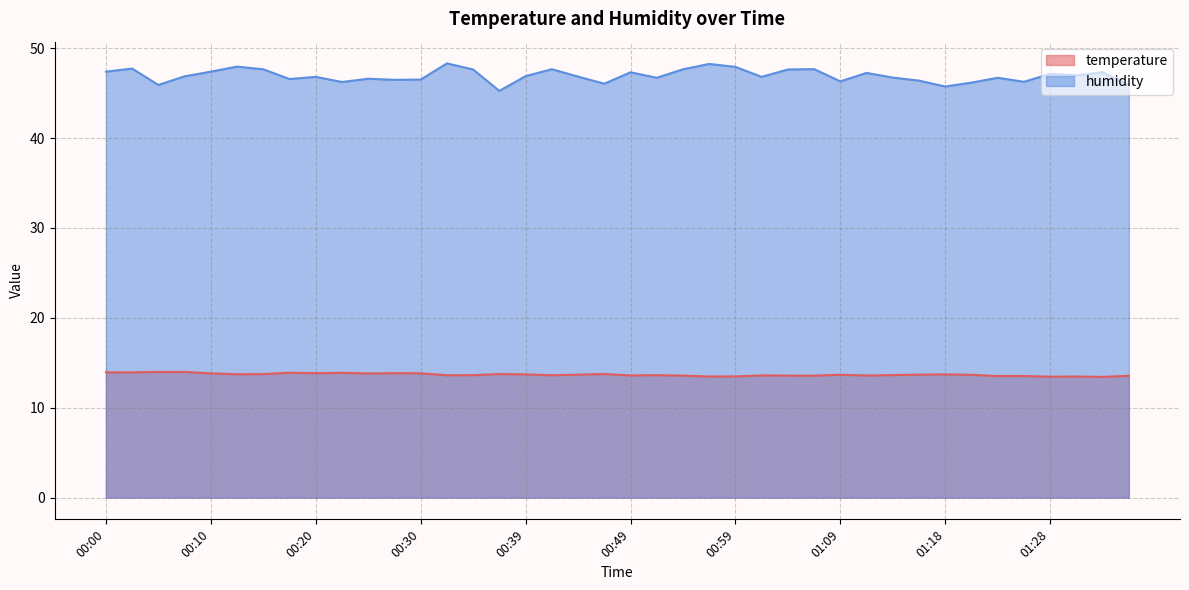

How many interior local peaks does the humidity series have?

13